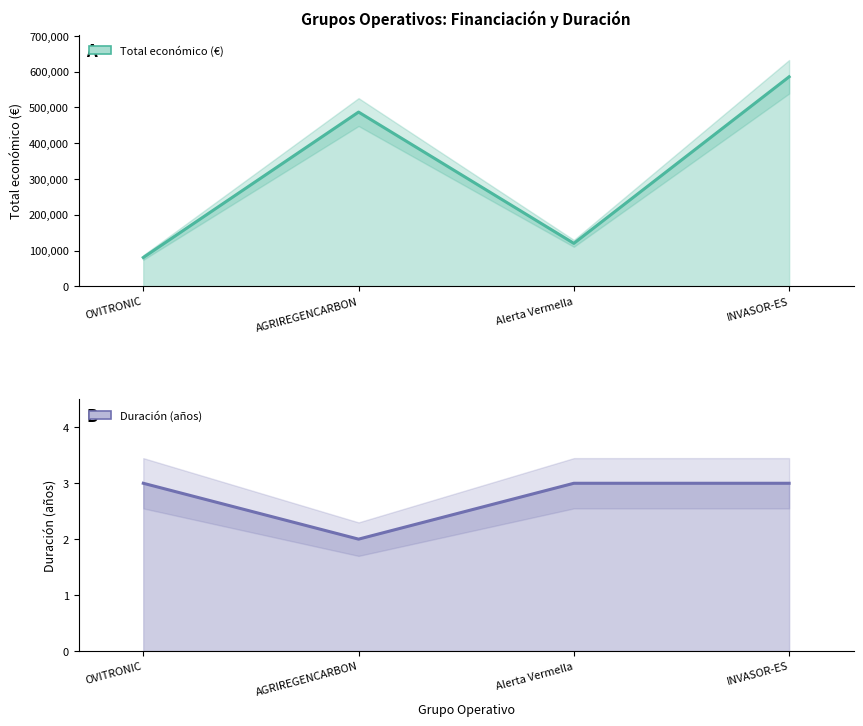

What is the difference between the maximum and minimum values in the Total económico series?

504848